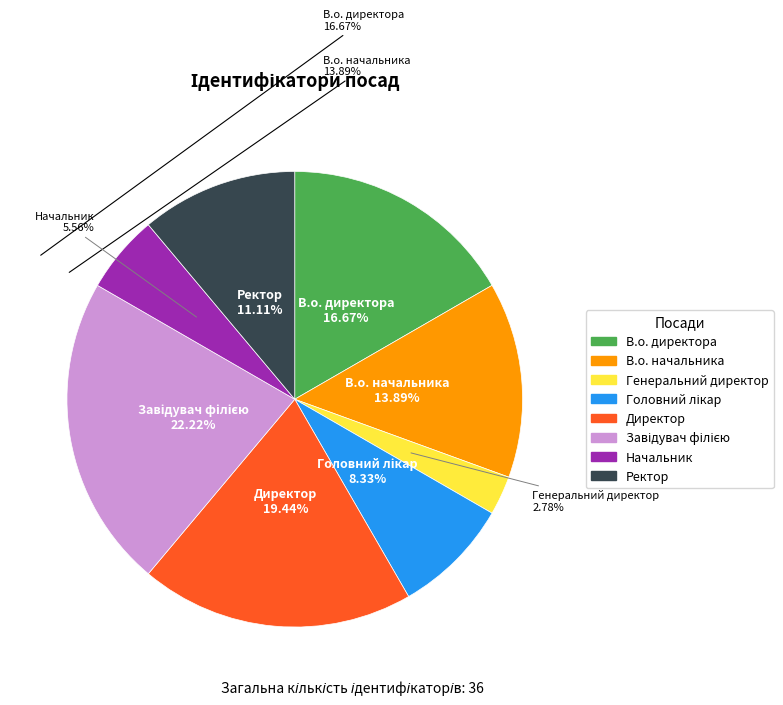

To the nearest percent, what percentage of the pie is В.о. директора?

17%